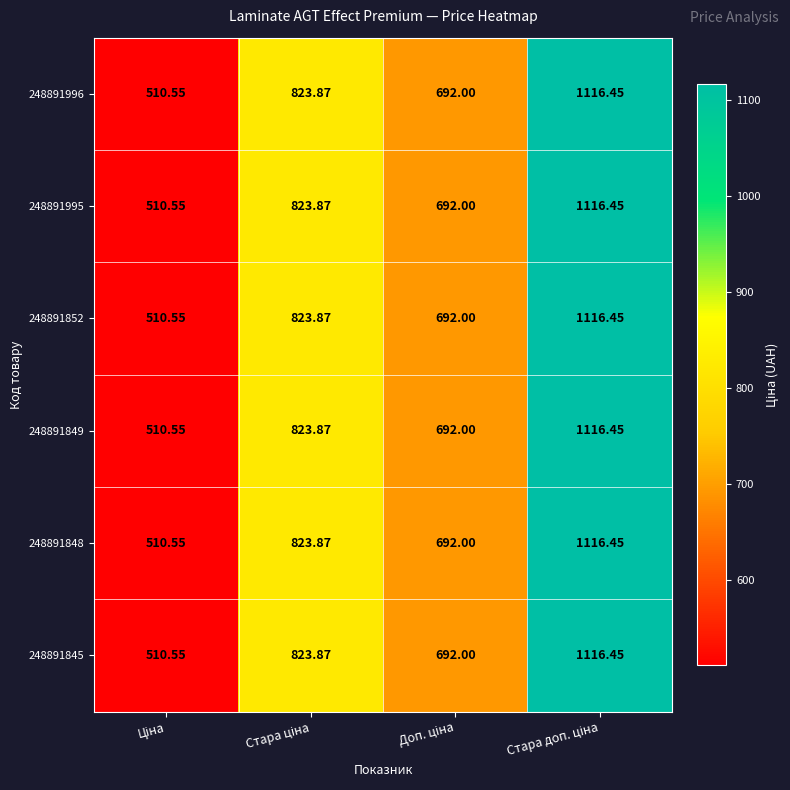

What is the minimum value shown in the chart?

510.6